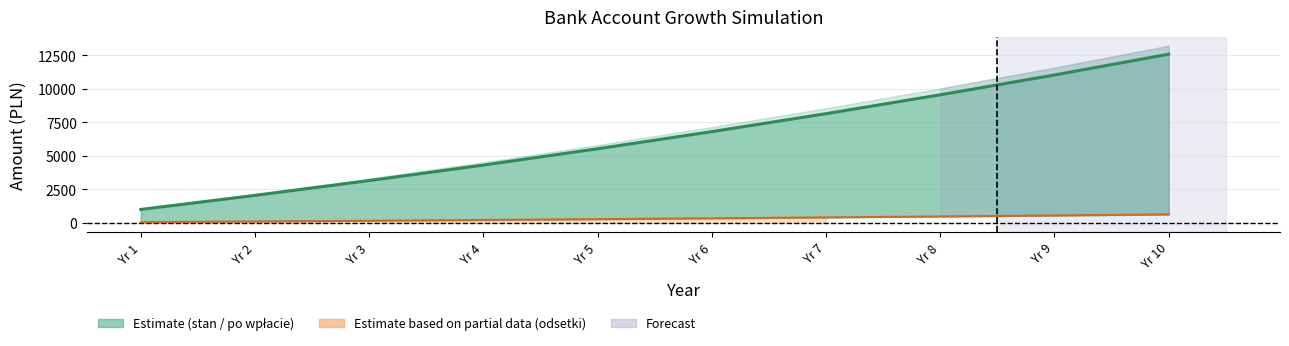

Which has a higher value, Yr 6 or Yr 10?

Yr 10